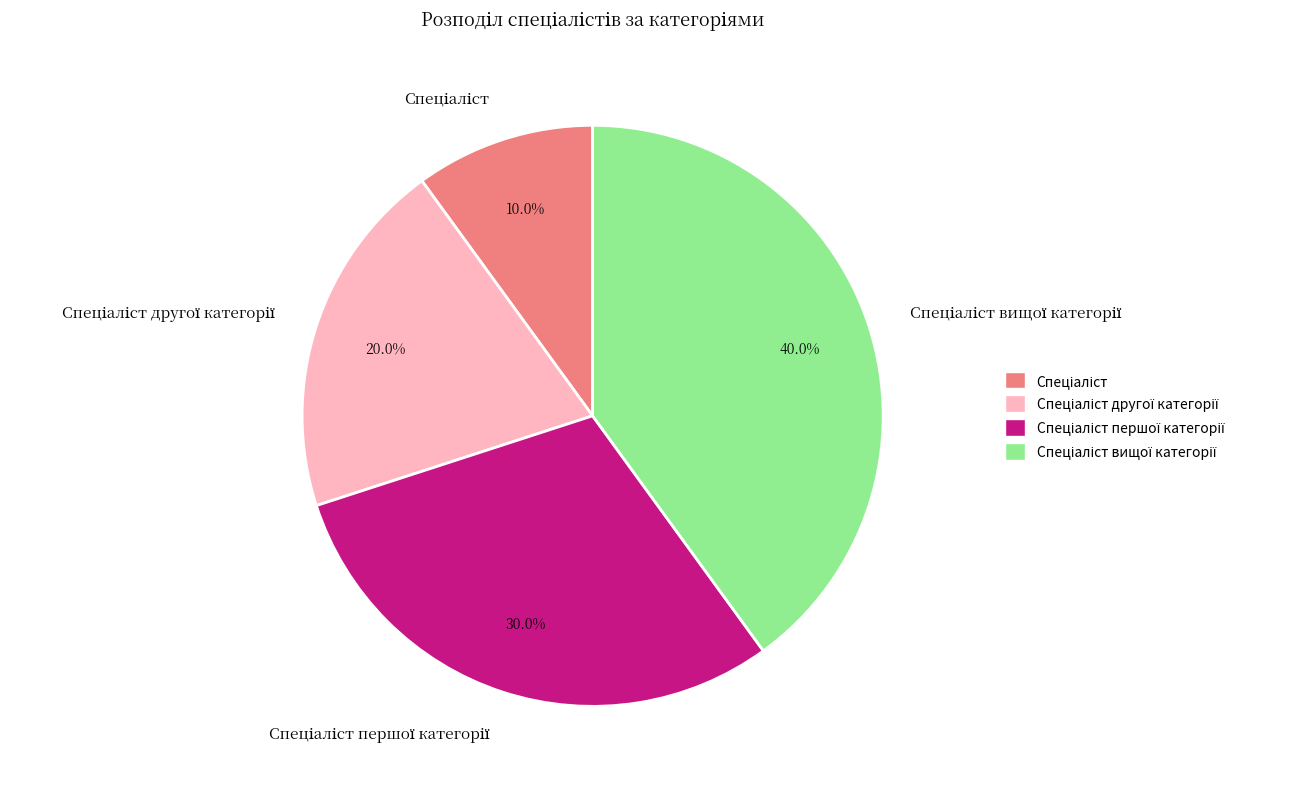

Is there a majority slice in this chart?

No